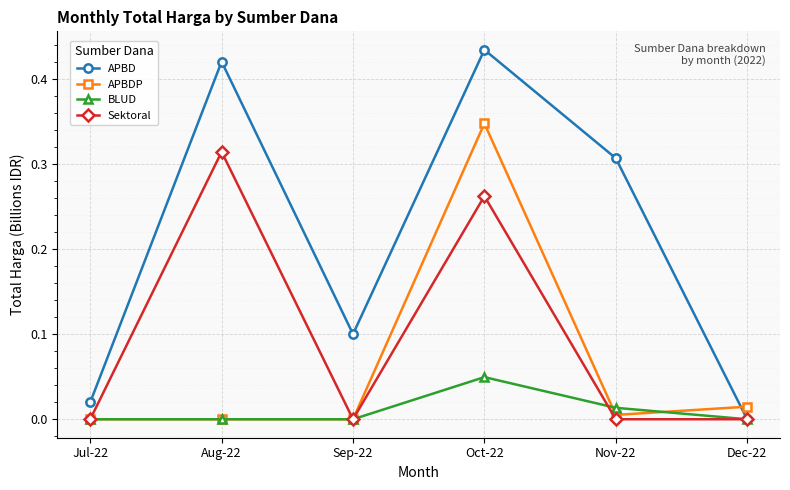

What is the label of the 4th point from the right?

Sep-22